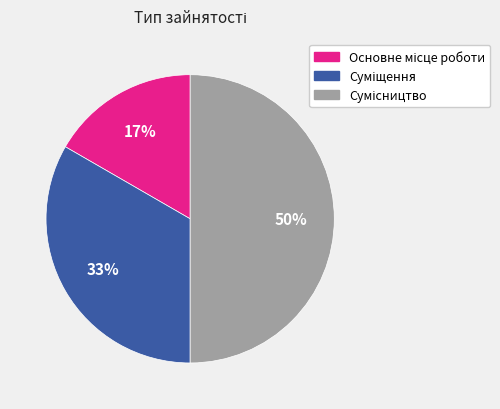

To the nearest percent, what is the average slice percentage?

33%